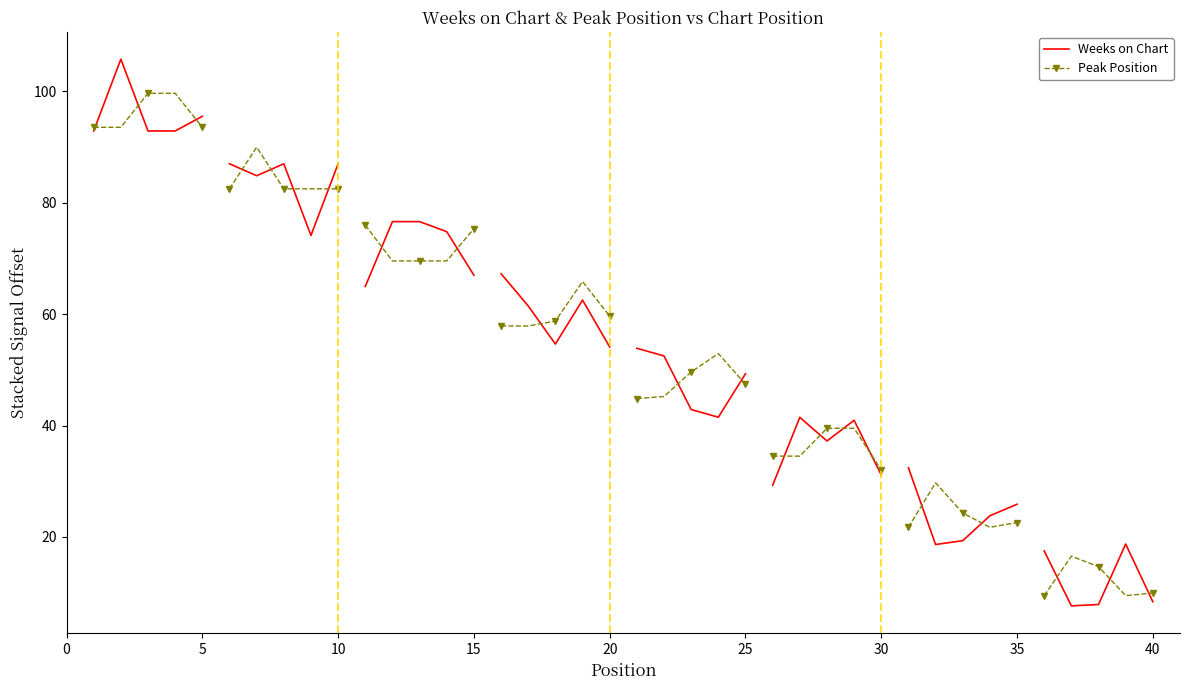

What is the value of the Peak Position point at the 2nd from the left?

93.6